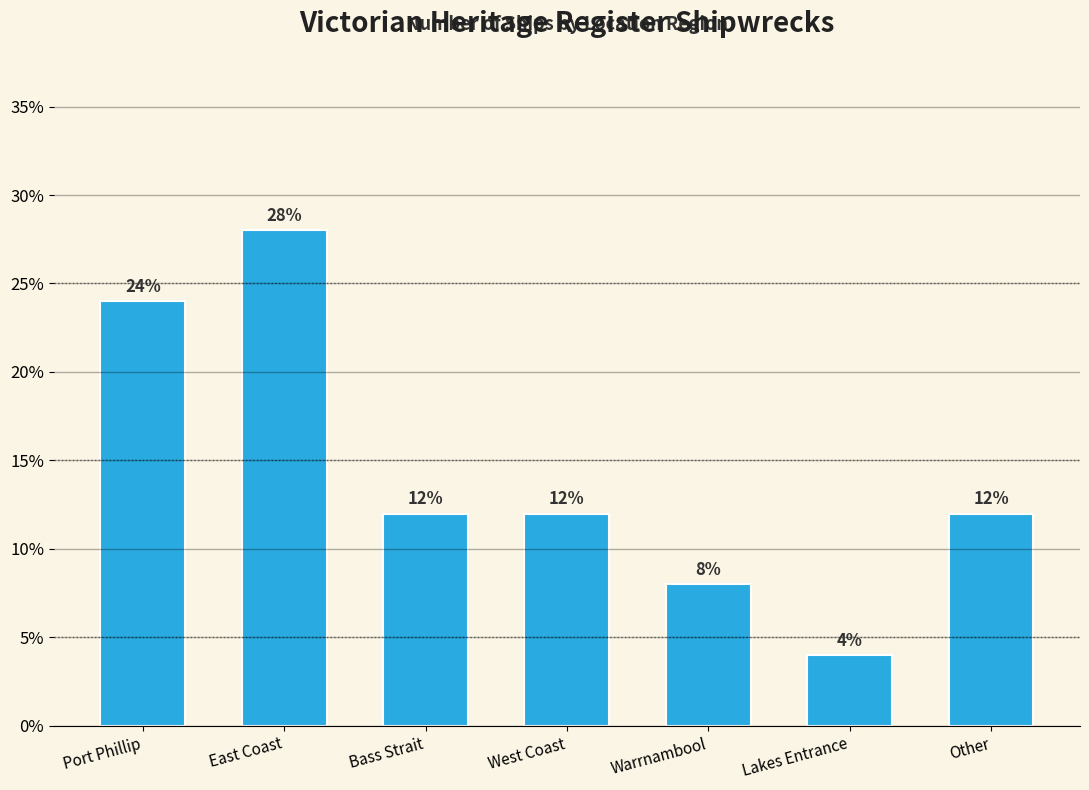

True or false: the data shows 0.1 at Lakes Entrance.

False